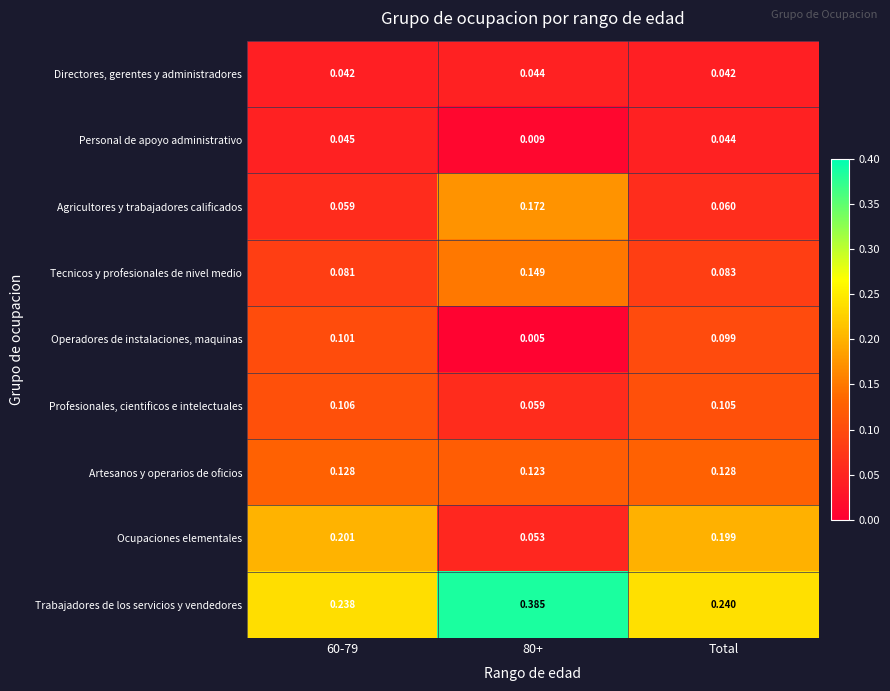

Is the value of Personal de apoyo administrativo at 80+ greater than the value of Artesanos y operarios de oficios at 80+?

No